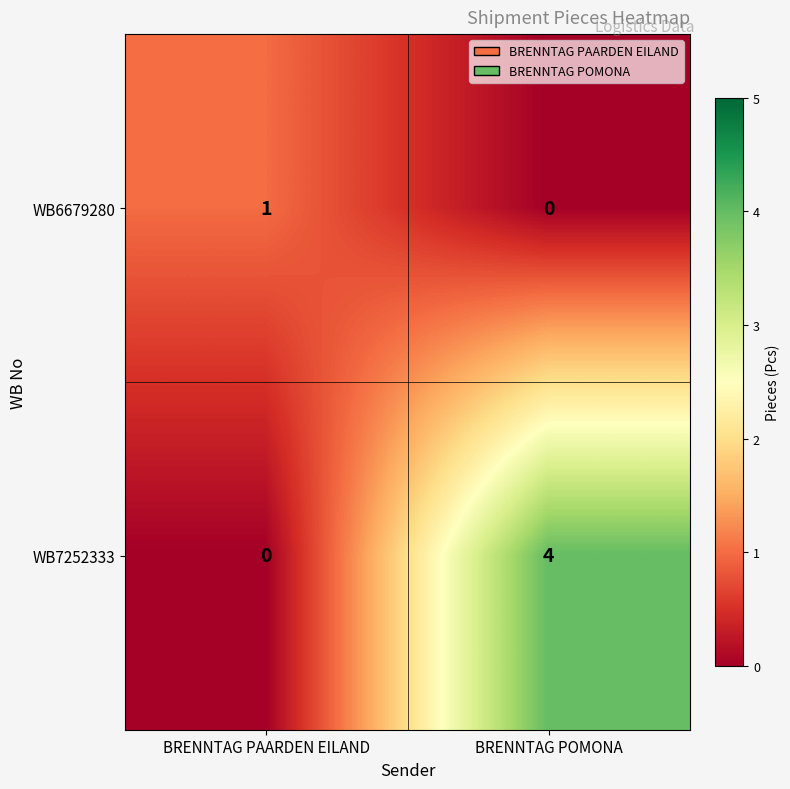

What is the sum of all WB7252333 values?

4